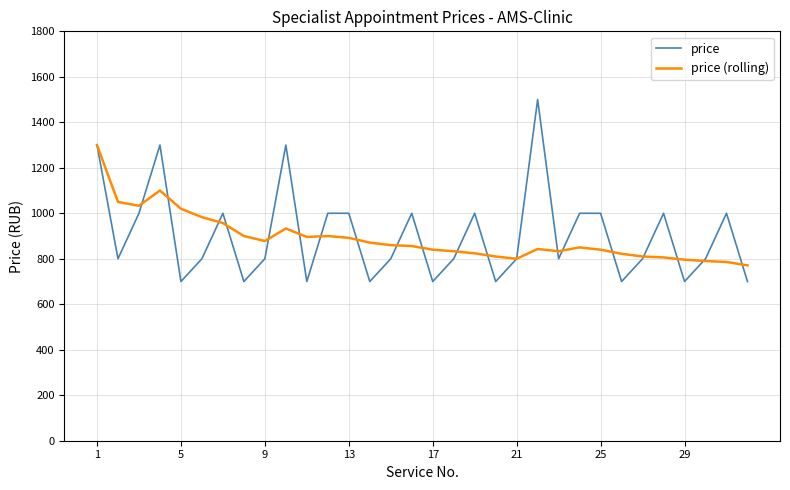

What is the lowest value of the price (rolling) series?

771